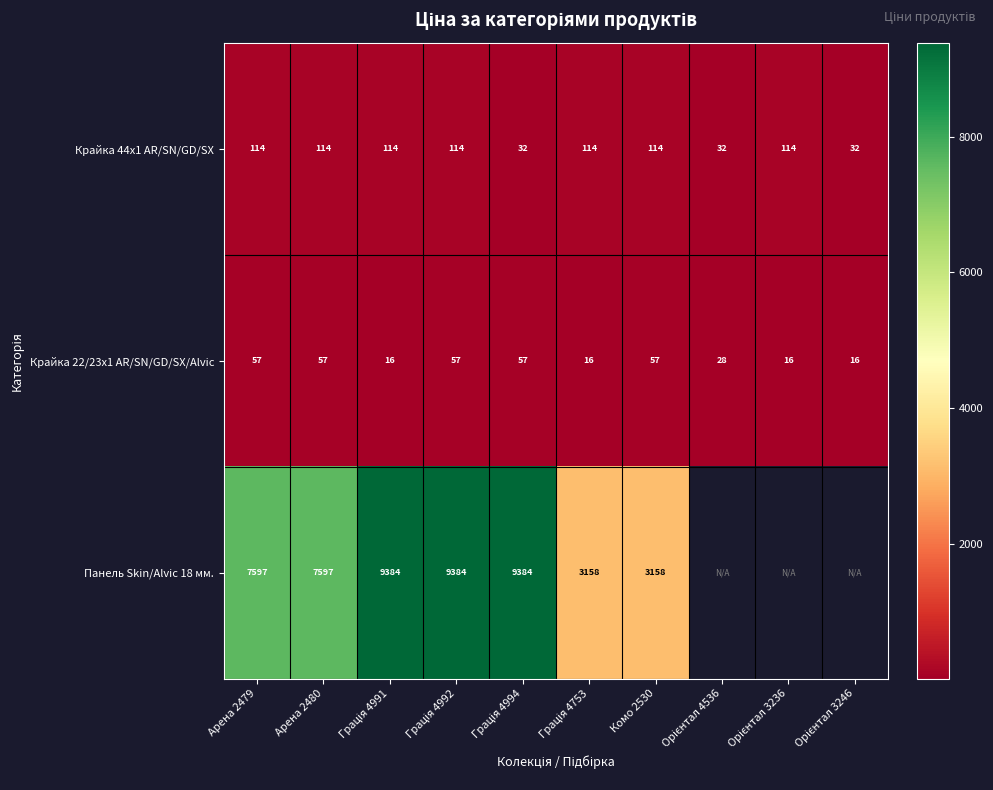

Rank the series at Арена 2479 from lowest to highest value.

Крайка 22/23x1 AR/SN/GD/SX/Alvic, Крайка 44x1 AR/SN/GD/SX, Панель Skin/Alvic 18 мм.